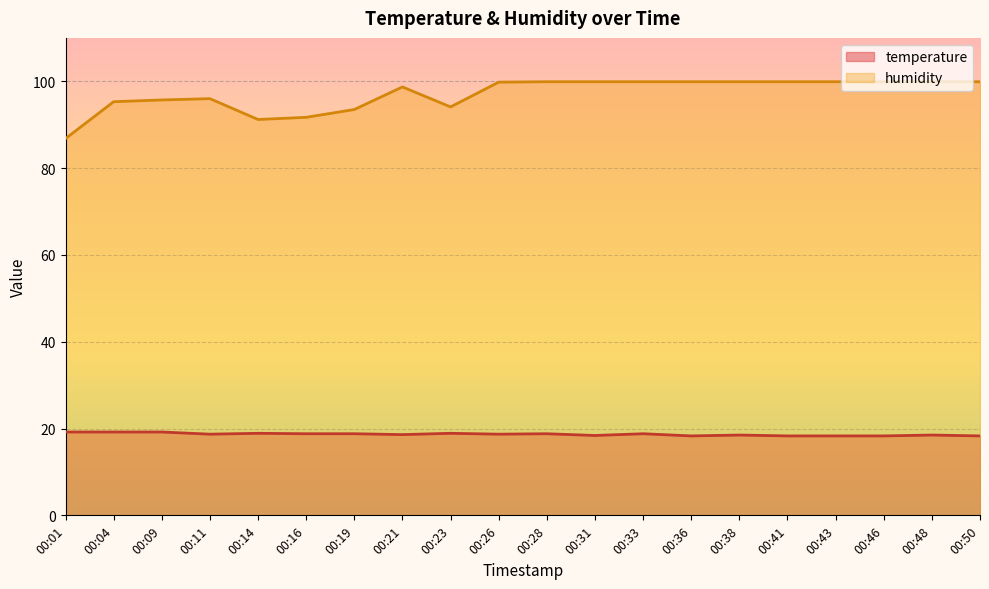

What is the value of the temperature point at the 3rd from the left?

19.2